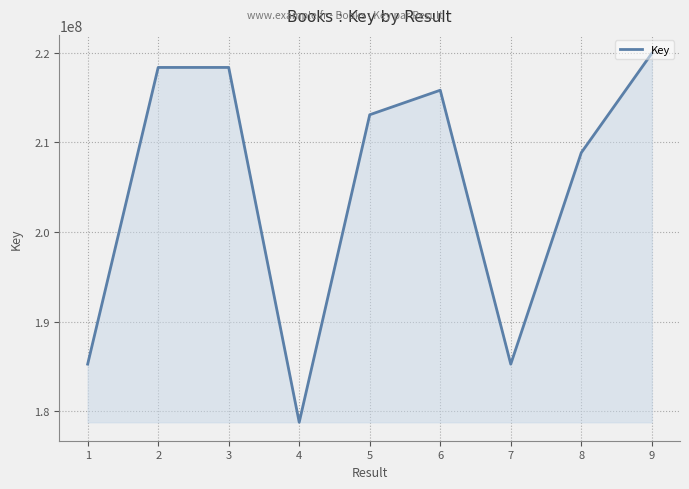

Read the value at 5, to the nearest 10.

213075540